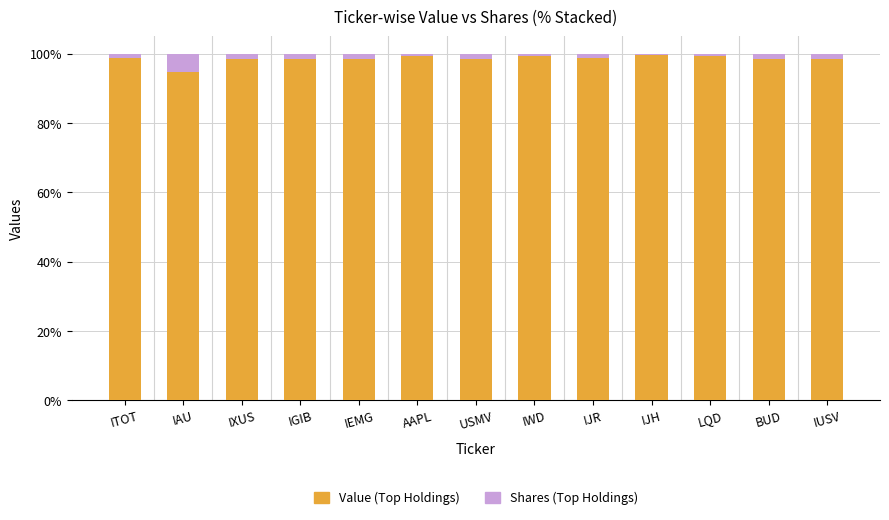

True or false: Value (Top Holdings) has a value of 146.2 at ITOT.

False